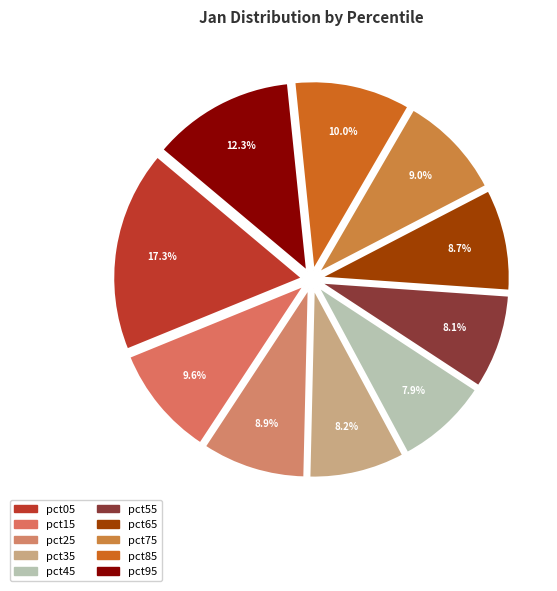

How many slices are in this pie chart?

10